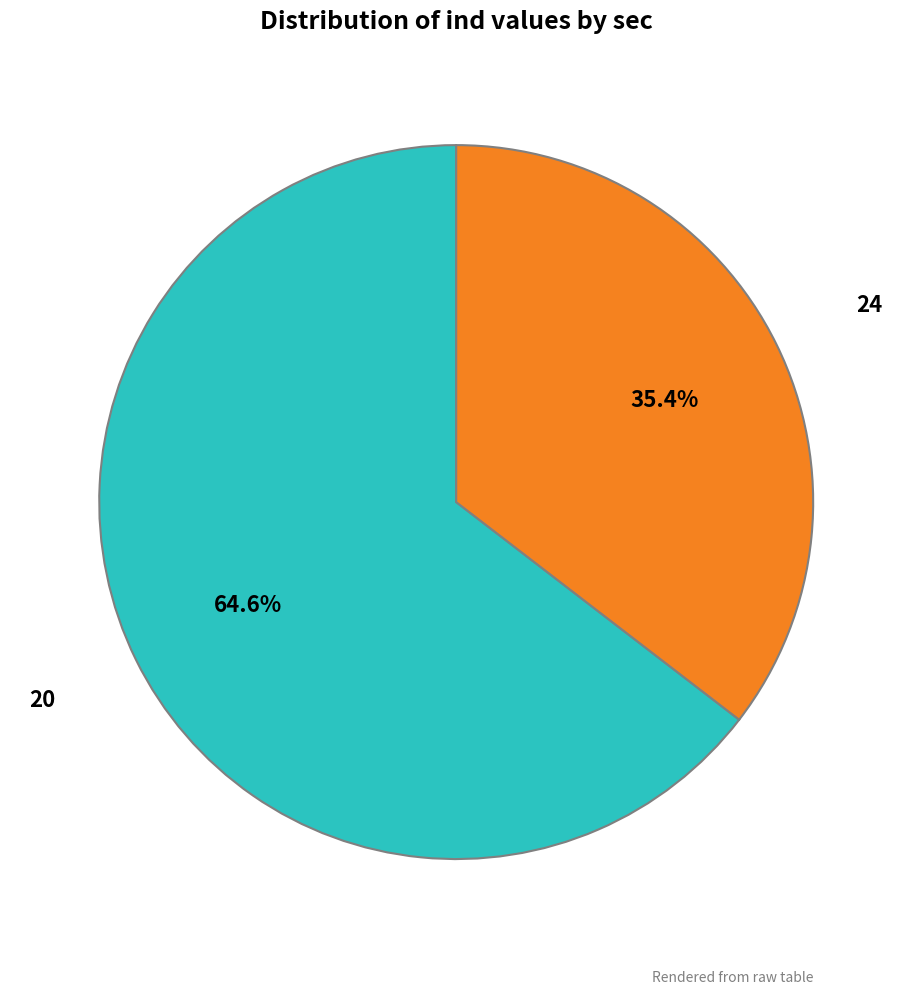

Is there any slice that represents more than half of the pie?

Yes